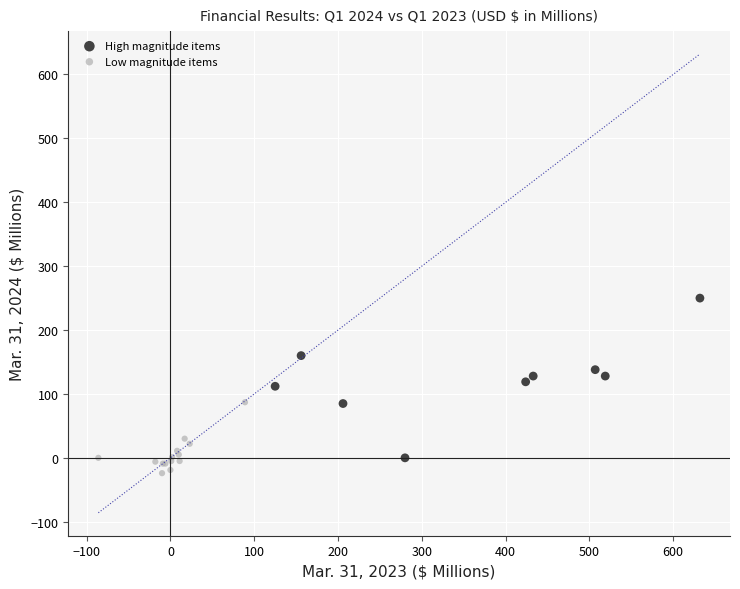

Which series contains the highest Y value?

High magnitude items